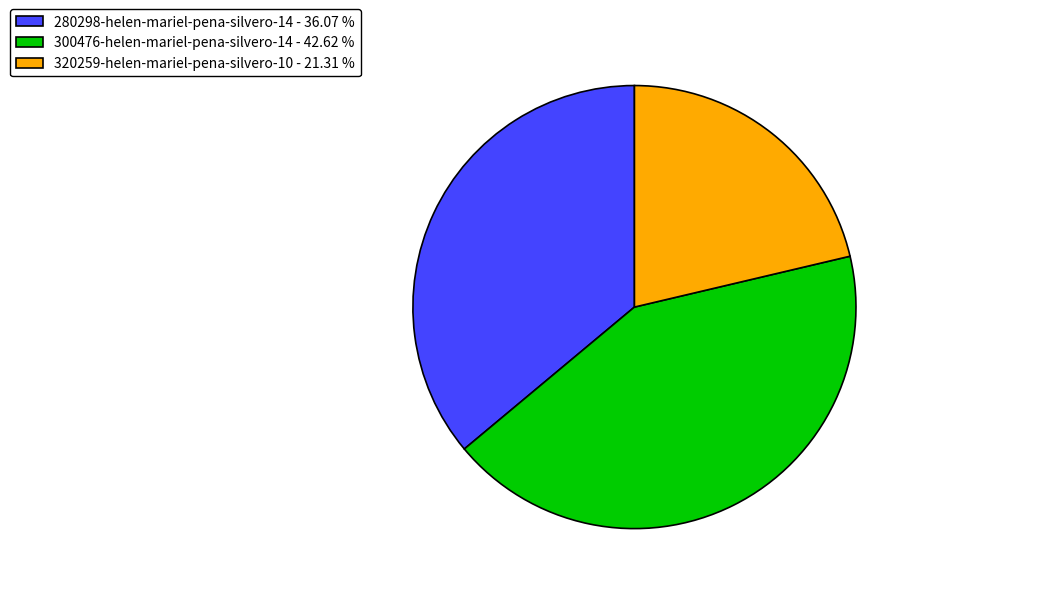

Which has a higher value, 320259-helen-mariel-pena-silvero-10 - 21.31 % or 300476-helen-mariel-pena-silvero-14 - 42.62 %?

300476-helen-mariel-pena-silvero-14 - 42.62 %